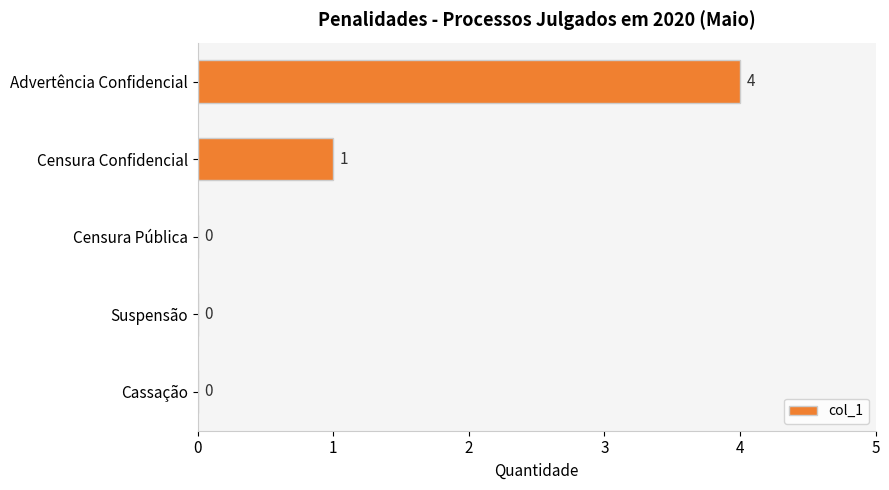

What is the sum of all values?

5